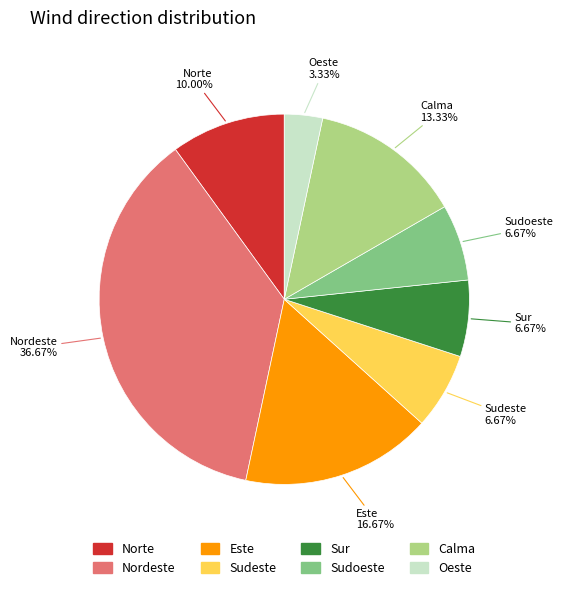

Do Sudeste and Este together represent more than half of the pie?

No